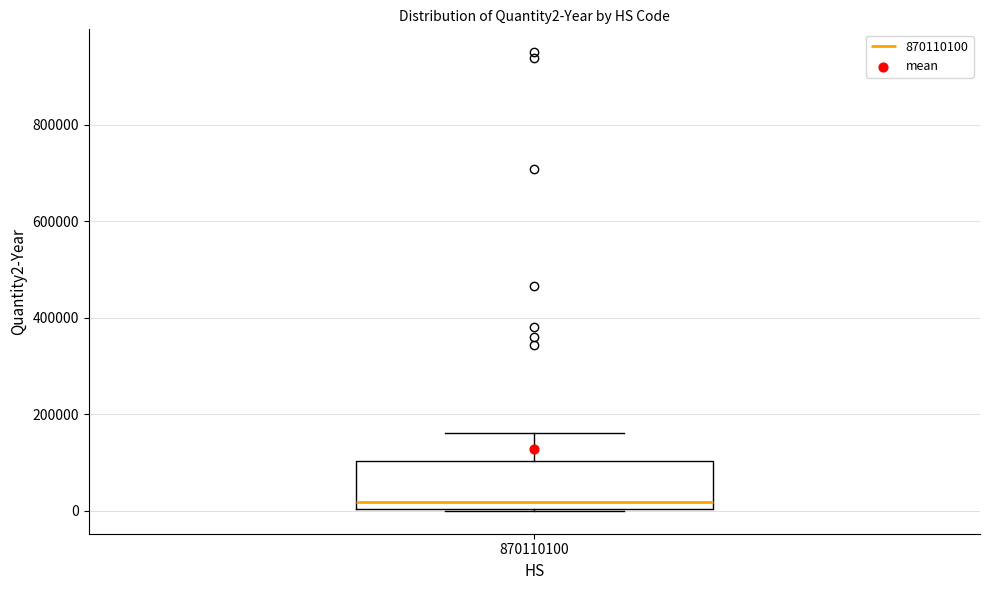

Read this box plot against the y-axis: the position of the median line, the range covered by the box, and the ends of both whiskers. The values are not printed on the chart, so give them approximately, as read against the axis.

median 20000, box 0 to 100000, whiskers 0 to 160000